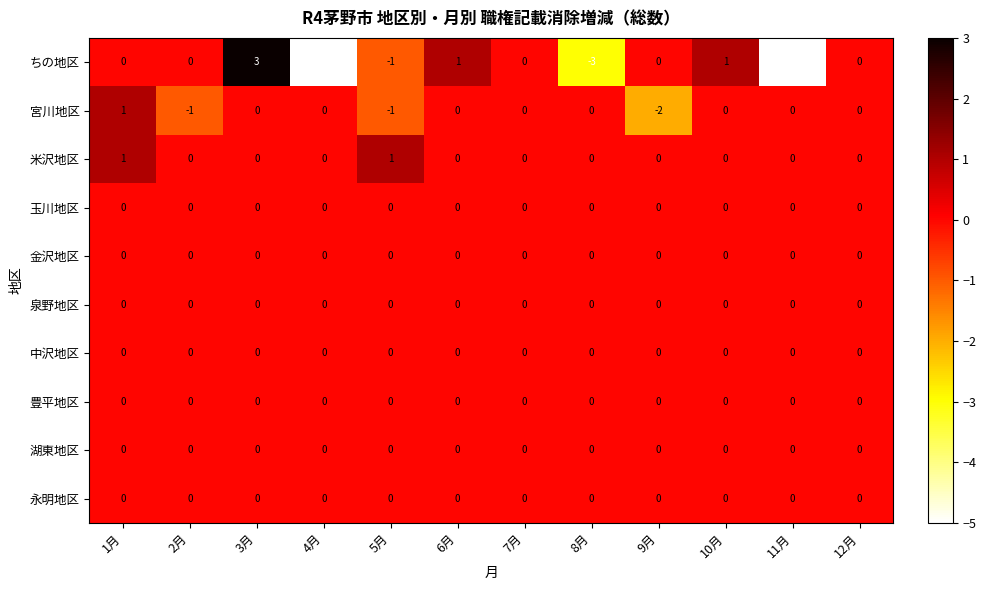

Which series has the largest total across all categories?

米沢地区